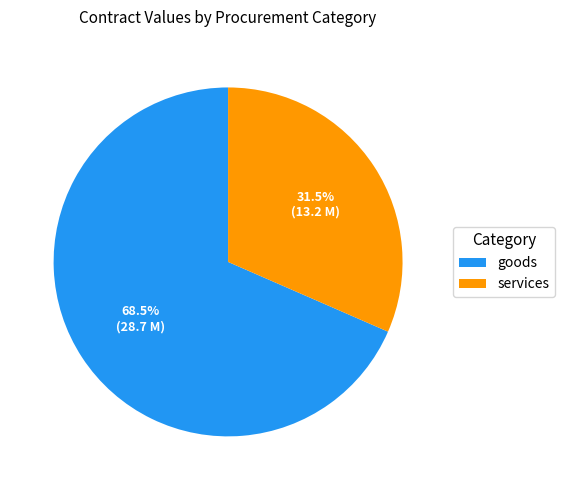

Rank the categories by value from lowest to highest.

services, goods